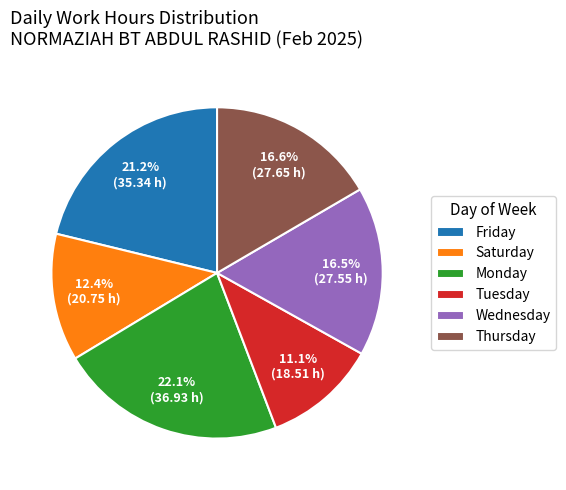

Which slice is the largest?

Monday